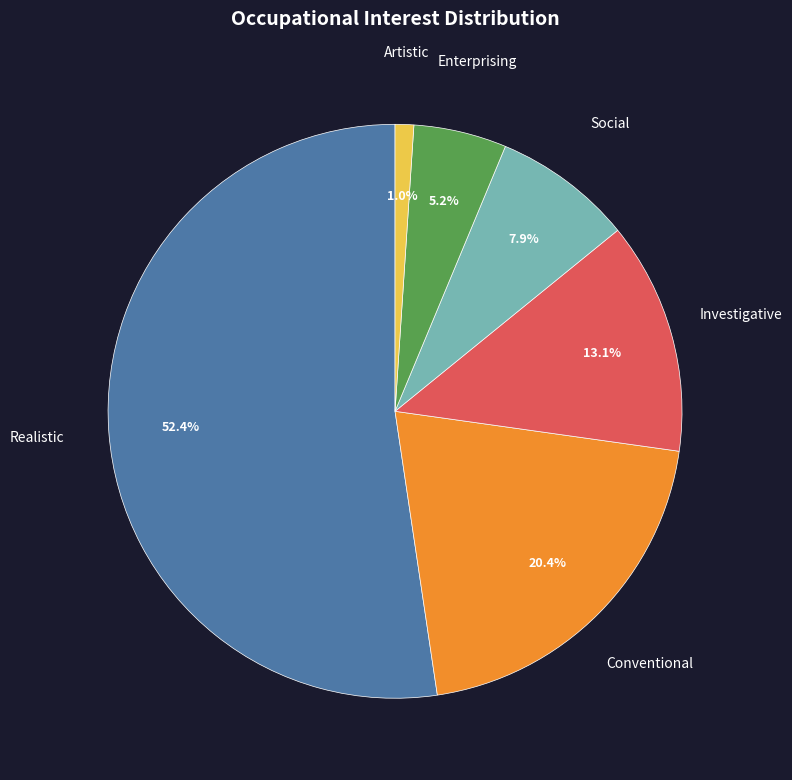

Is there a majority slice in this chart?

Yes